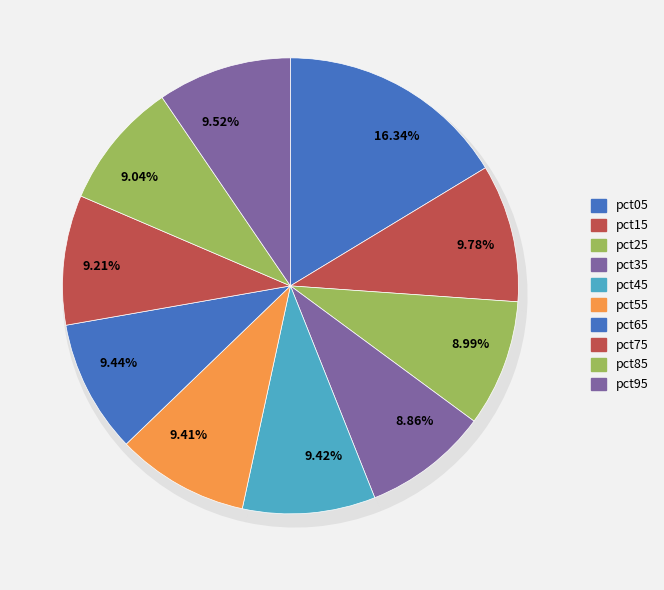

Which category has the biggest portion of the pie?

pct05